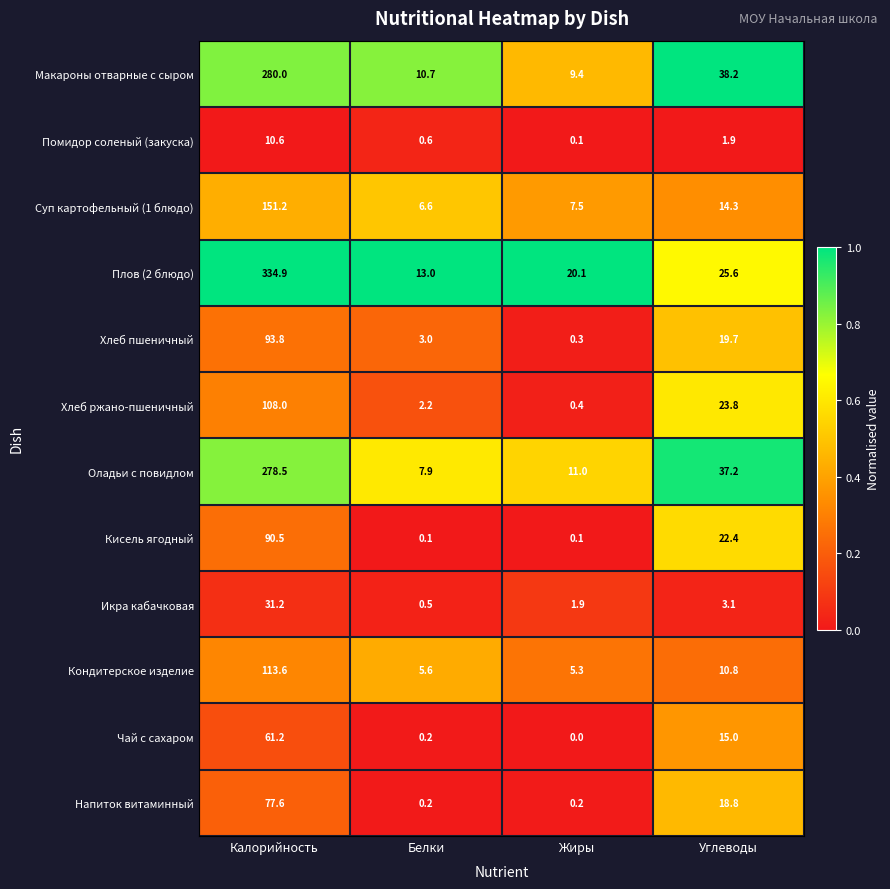

Is it true that Суп картофельный (1 блюдо) equals 11.6 at Жиры?

False